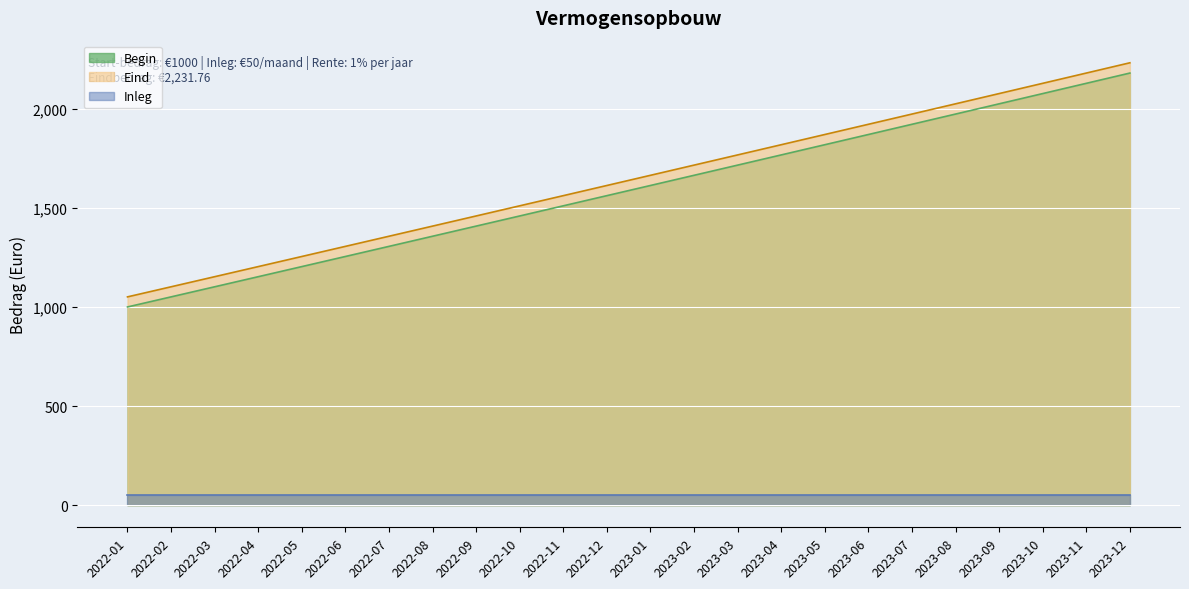

At how many categories does at least one series exceed 2001?

5